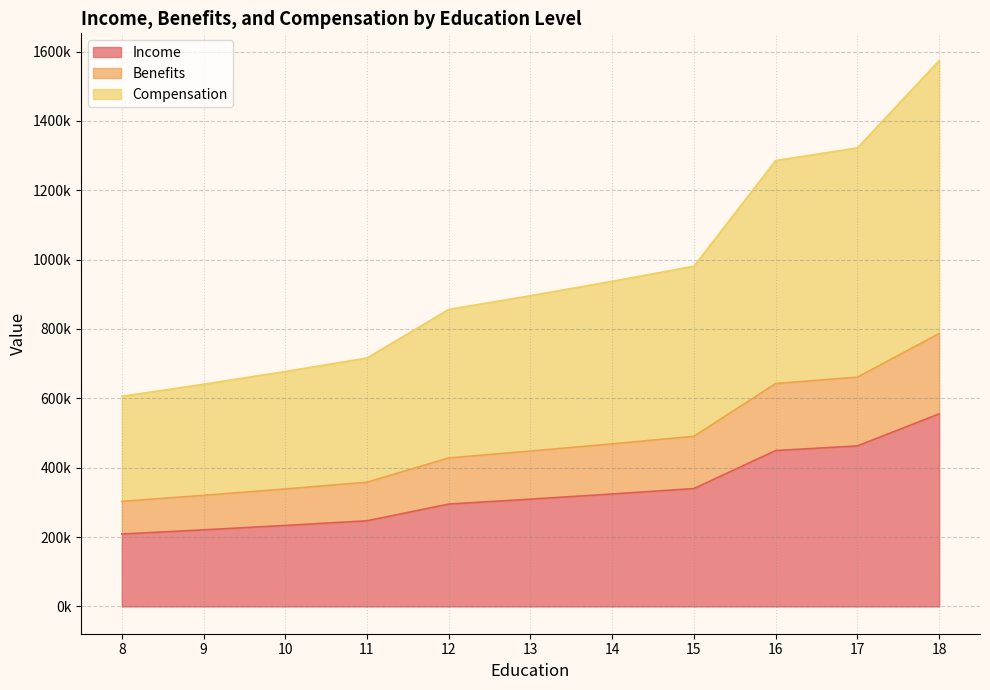

True or false: Benefits and Income cross at least once.

False